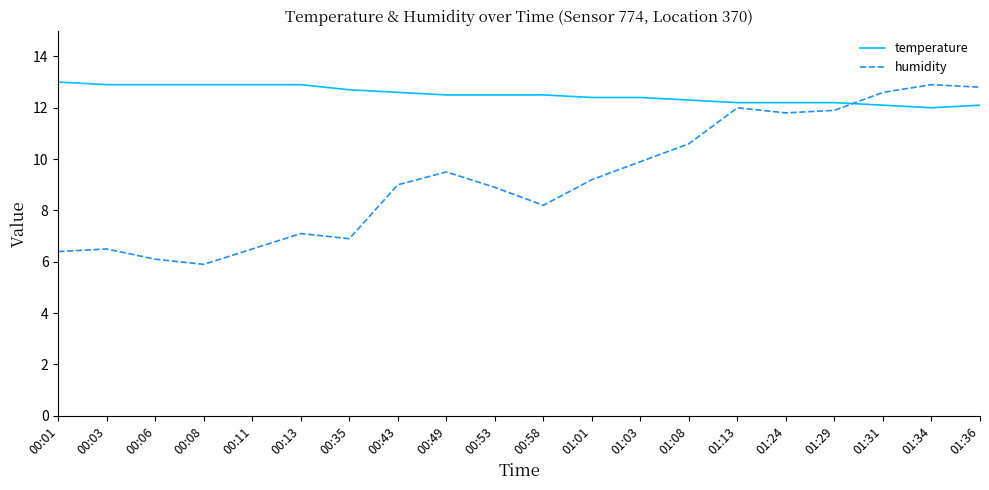

Count the number of data series in this chart.

2